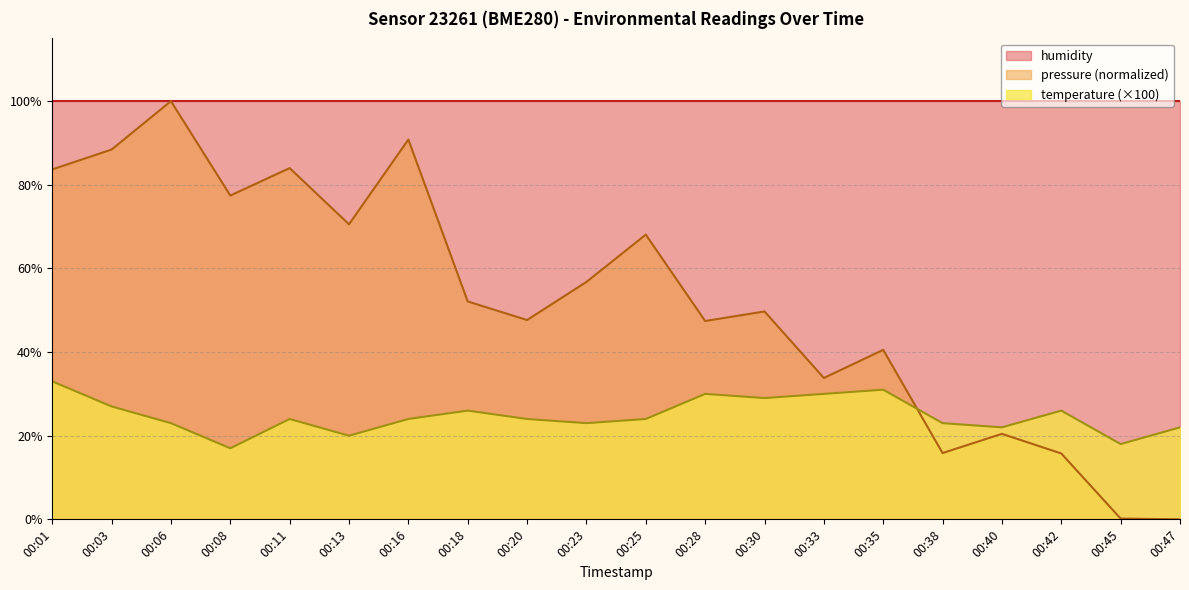

Is the value of pressure at 00:45 greater than the value of temperature at 00:42?

No